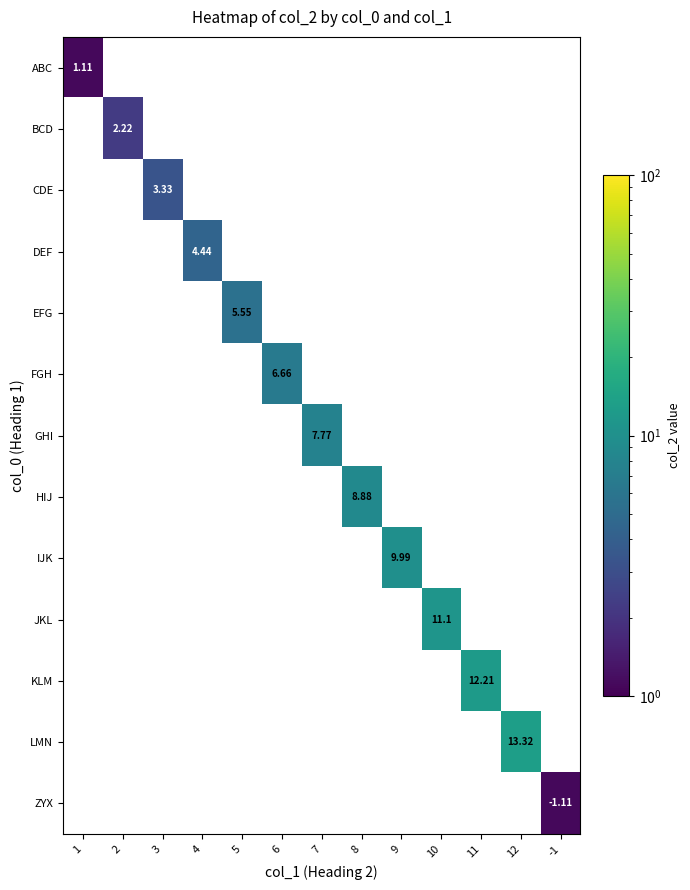

At how many categories does at least one series exceed 1?

13